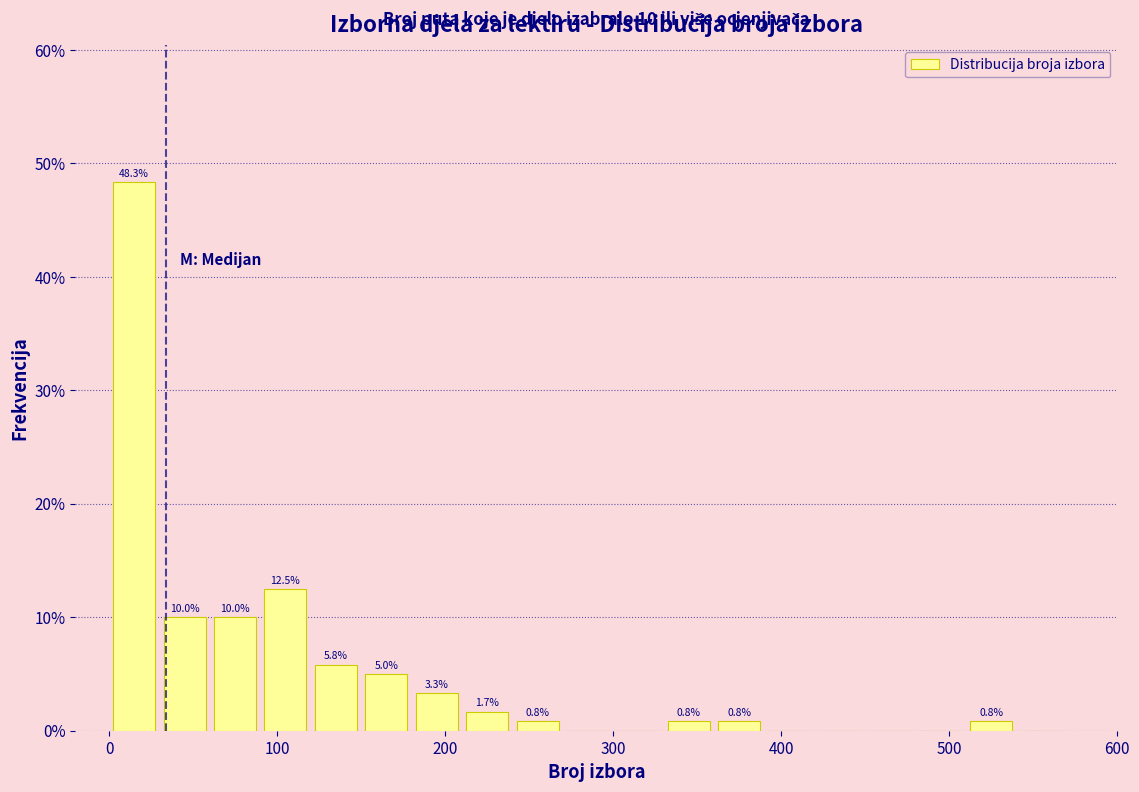

Read against the x-axis, roughly where is the centre of the tallest bar?

20